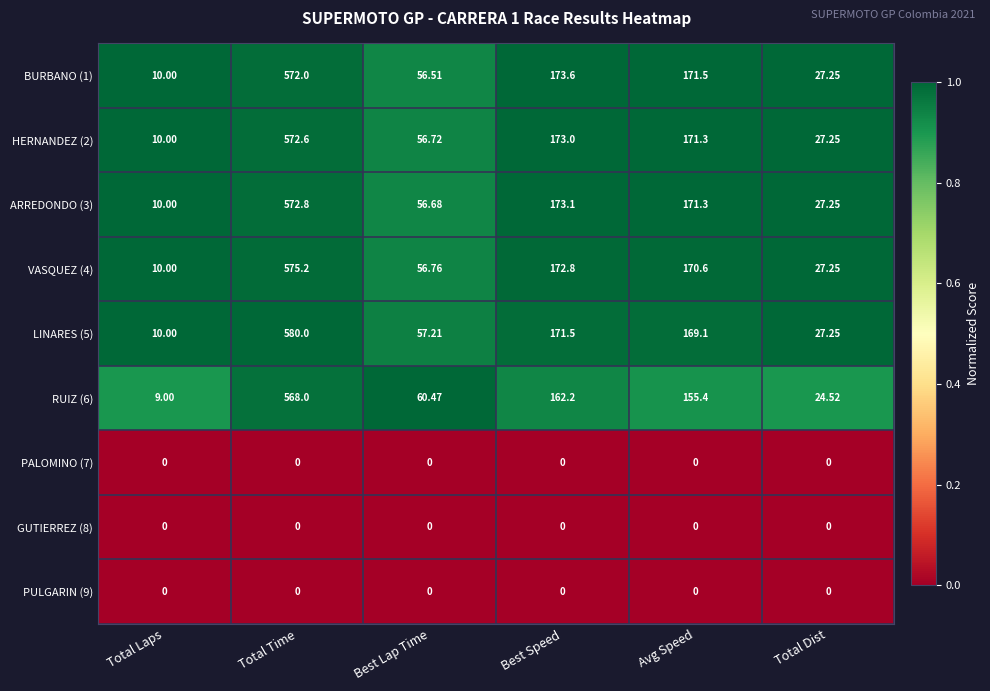

At which label does HERNANDEZ (2) reach its peak?

Total Time